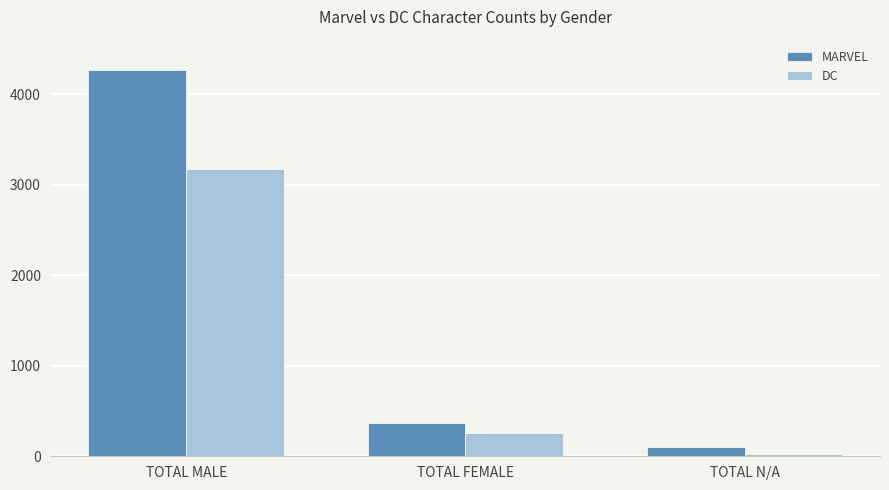

What is the lowest value of the DC series?

20